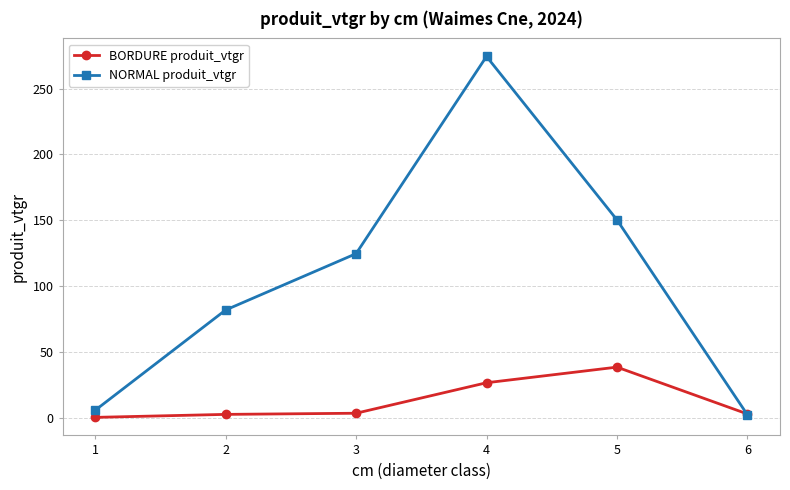

What is the spread (max minus min) of values at 3?

121.2